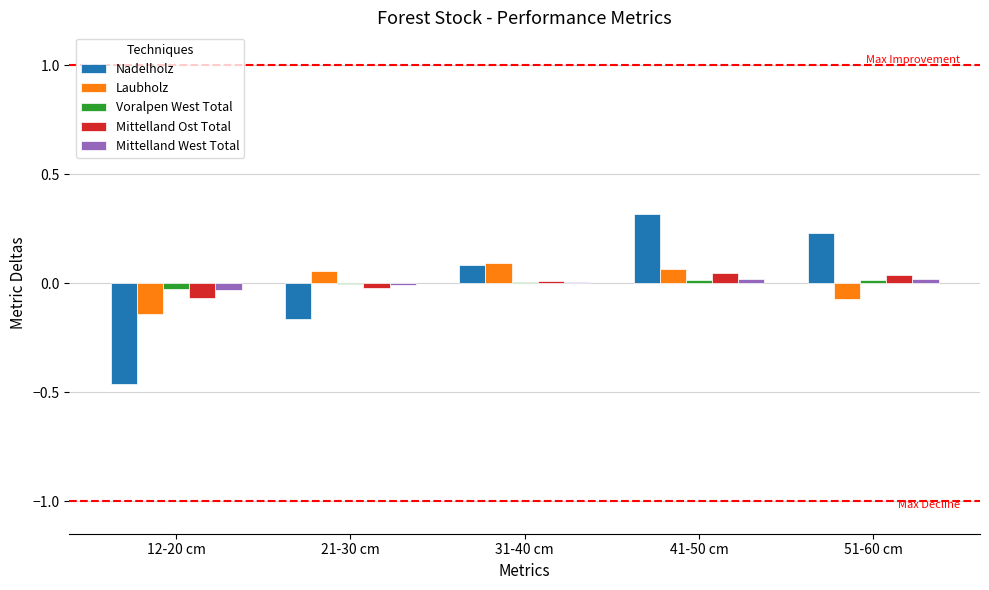

Are the bars grouped side by side (vs. stacked)?

Yes